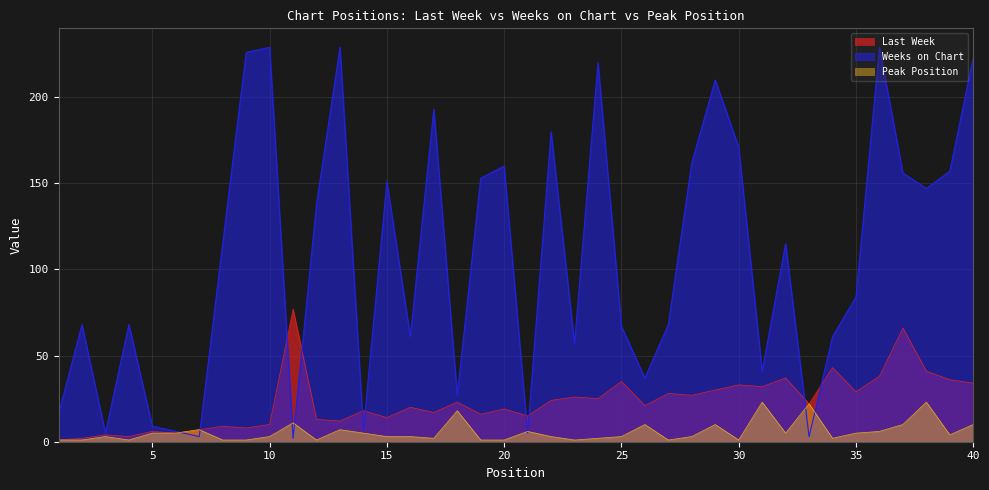

What is the difference between the maximum and minimum values in the Peak Position series?

22